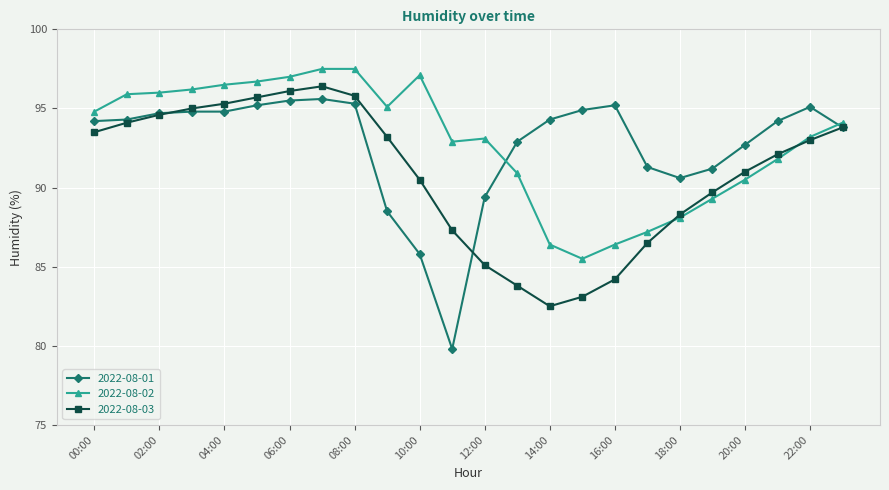

What is the smallest value displayed?

79.8